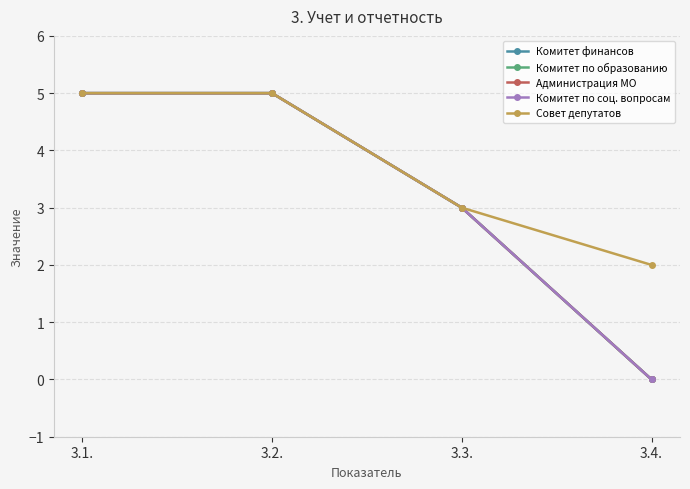

Does the chart have visible grid lines?

Yes